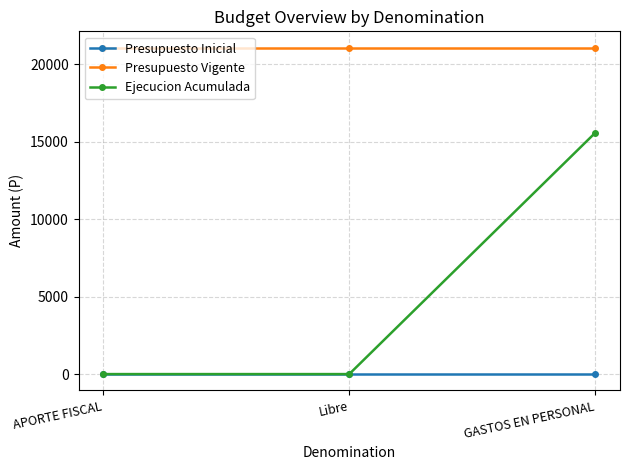

The value of Ejecucion Acumulada at Libre is -8640. True or false?

False